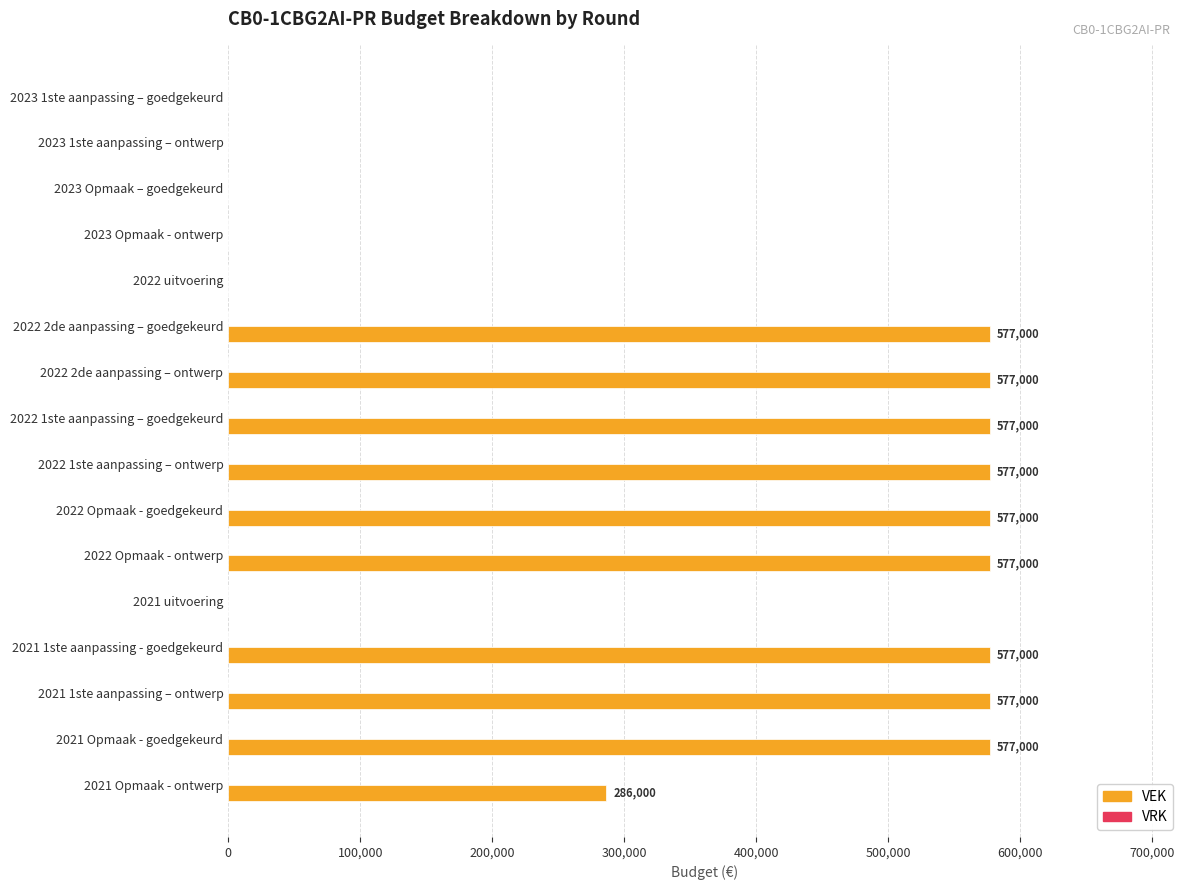

What is the change in value from 2023 Opmaak - ontwerp to 2022 1ste aanpassing – ontwerp?

+577000